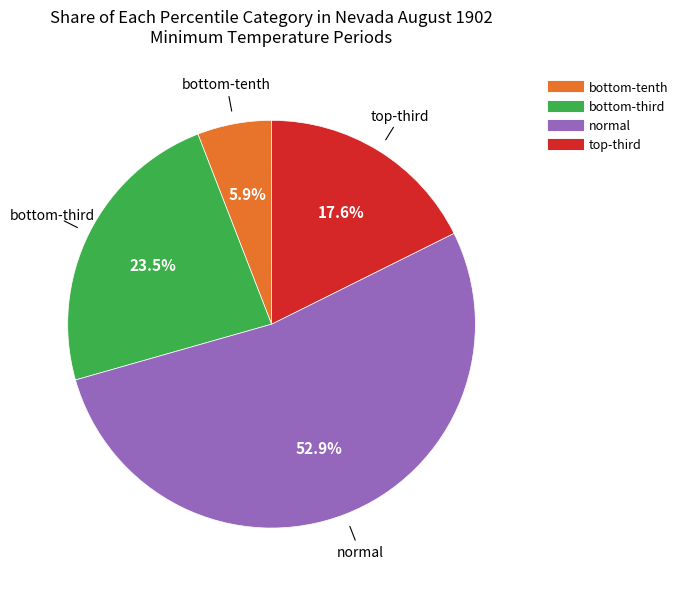

Count the number of slices in the pie.

4